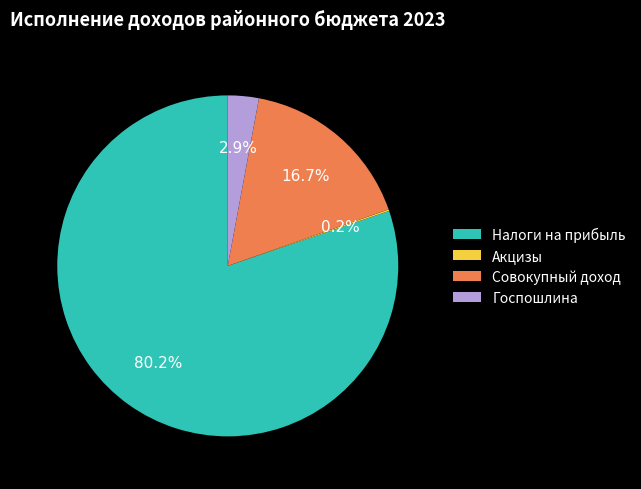

What percentage is NOT represented by Налоги на прибыль?

19.8%